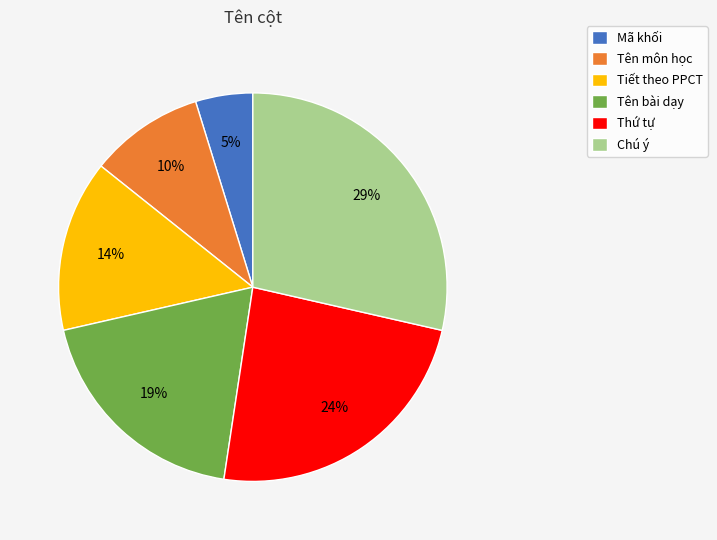

Is there a majority slice in this chart?

No